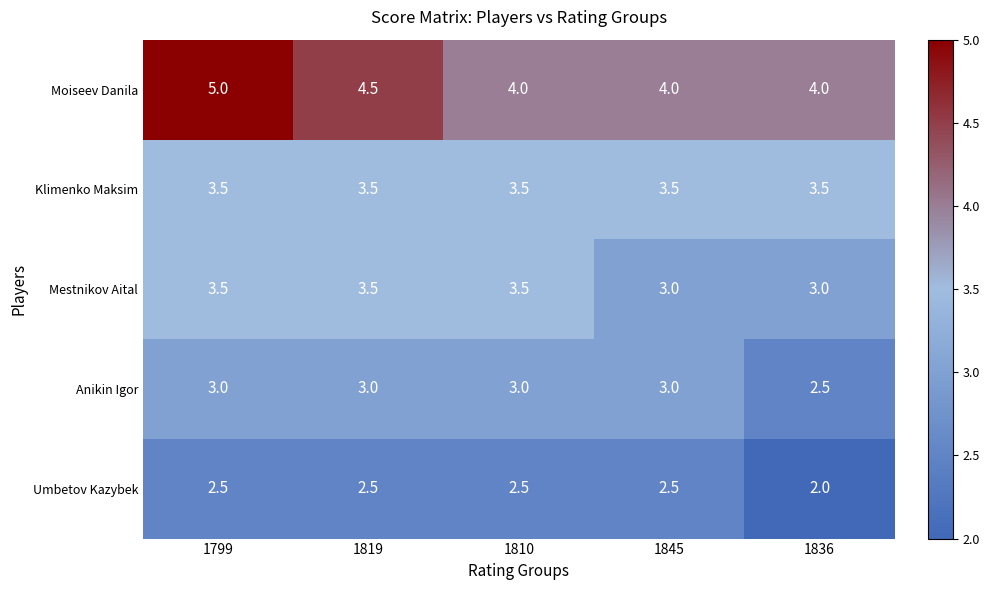

Reading left to right, transcribe all the data shown in this chart.

Moiseev Danila: 1799=5.0	1819=4.5	1810=4.0	1845=4.0	1836=4.0
Klimenko Maksim: 1799=3.5	1819=3.5	1810=3.5	1845=3.5	1836=3.5
Mestnikov Aital: 1799=3.5	1819=3.5	1810=3.5	1845=3.0	1836=3.0
Anikin Igor: 1799=3.0	1819=3.0	1810=3.0	1845=3.0	1836=2.5
Umbetov Kazybek: 1799=2.5	1819=2.5	1810=2.5	1845=2.5	1836=2.0